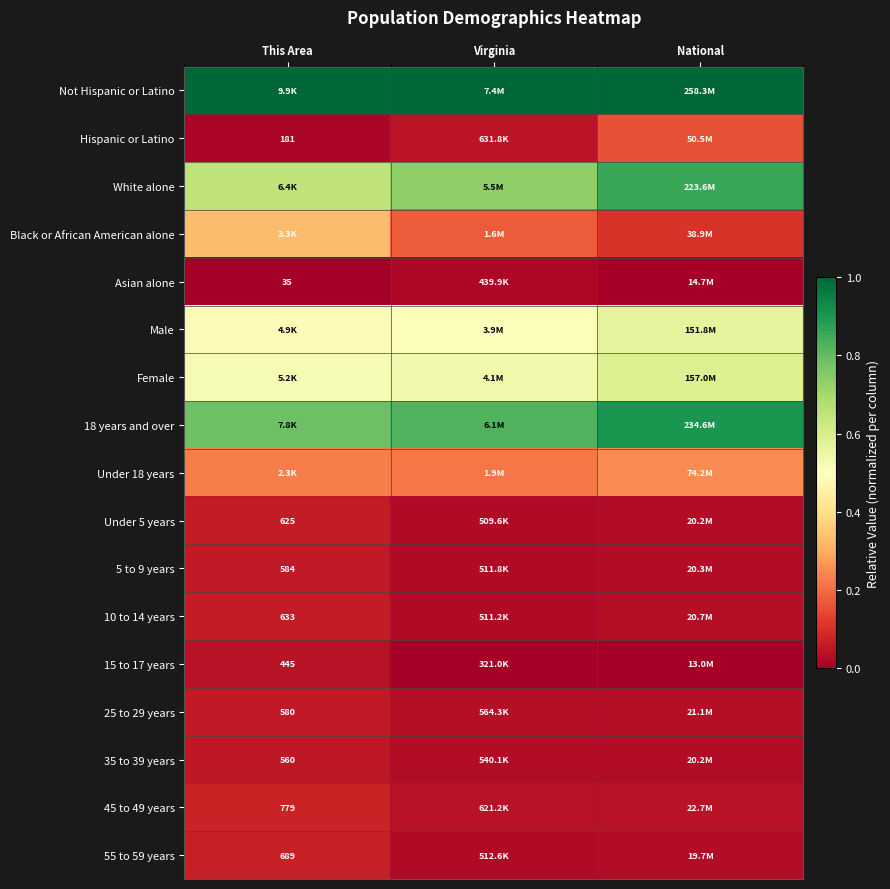

How many distinct data groups are displayed?

17